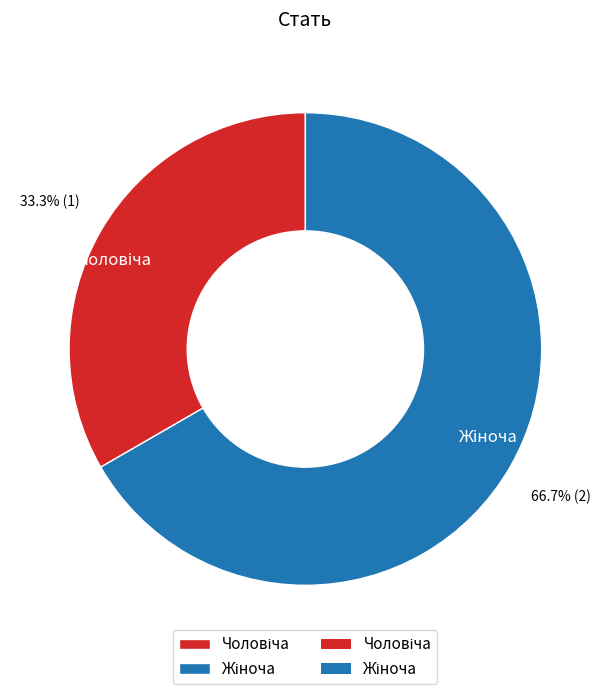

Does any single category account for the majority?

Yes